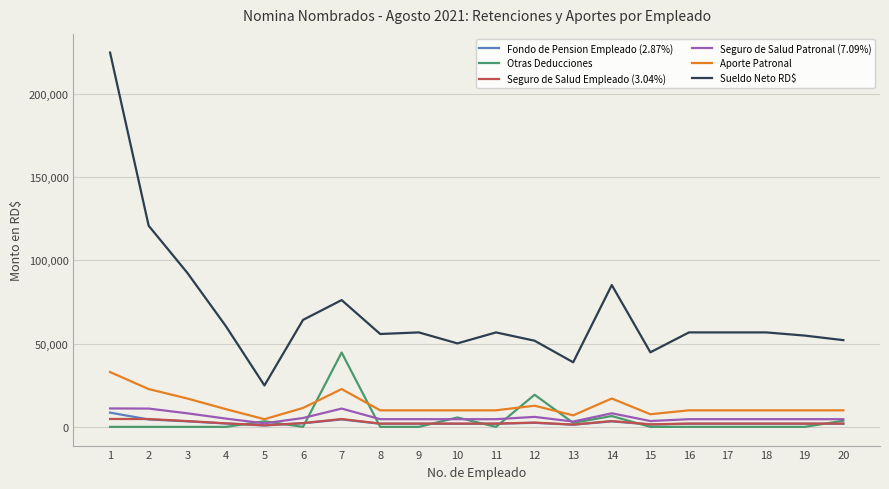

Which series has the widest spread of values?

Sueldo Neto RD$